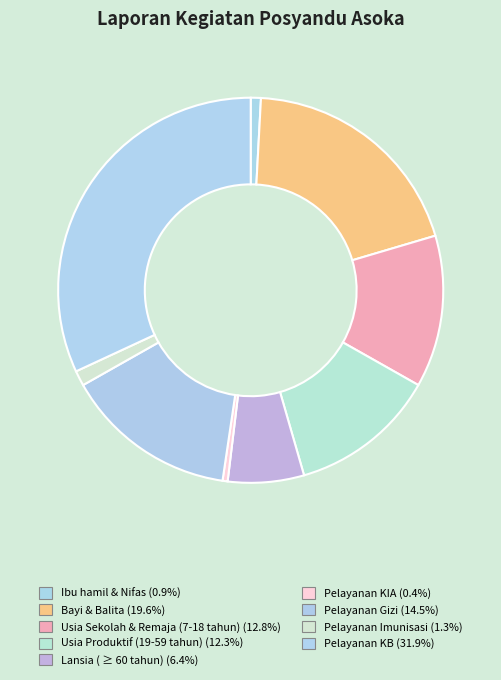

Do Pelayanan Imunisasi and Pelayanan KIA together represent more than half of the pie?

No